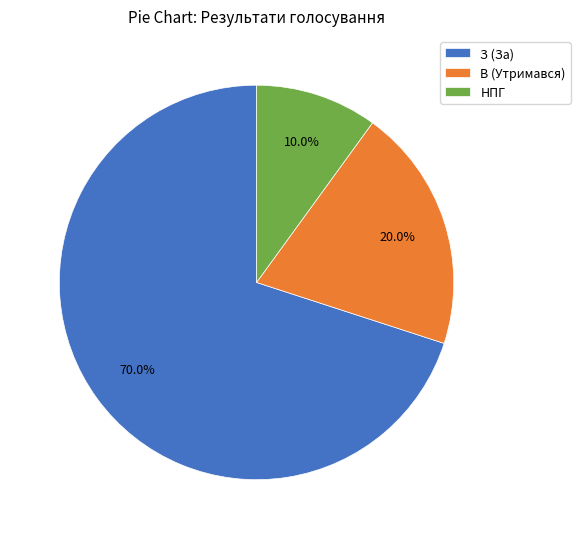

True or false: НПГ accounts for 1% of the total.

False